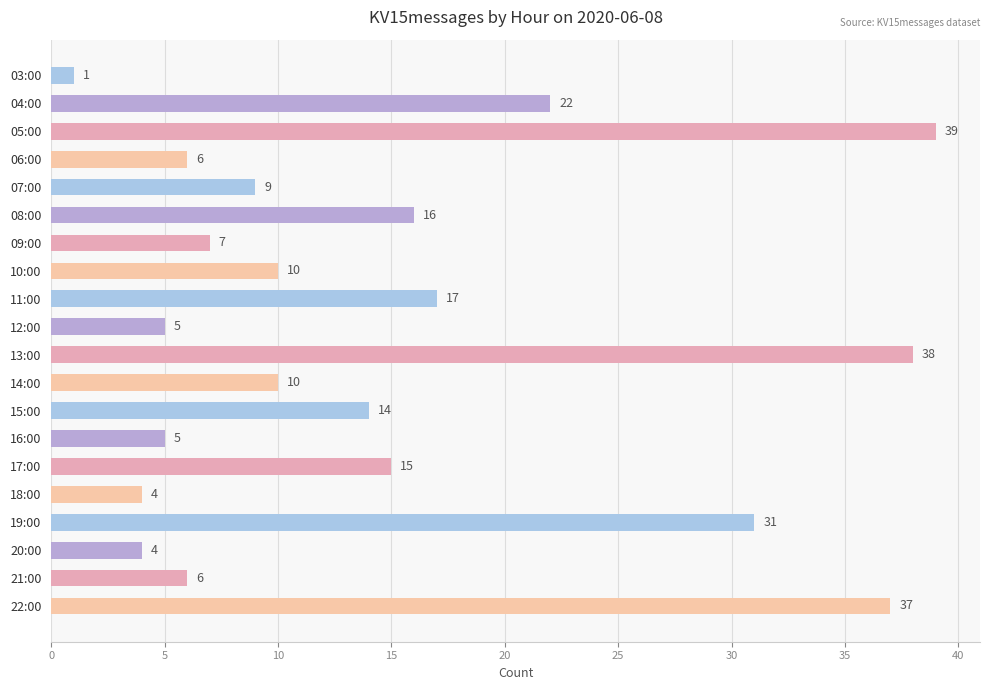

At which label is the value closest to 20?

04:00